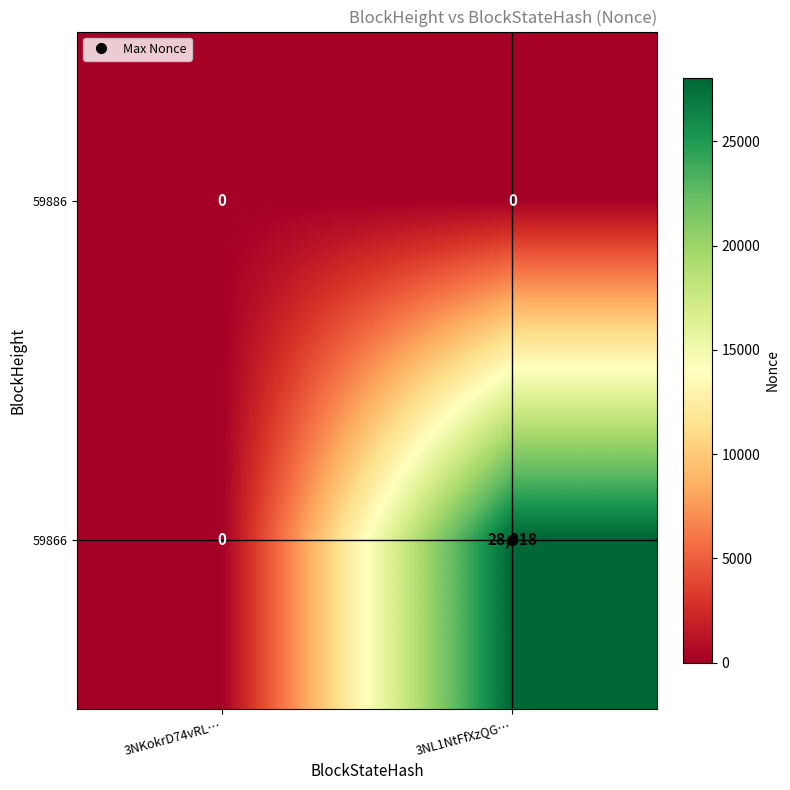

The 59866 series shows 0 at 3NKokrD74vRL…. True or false?

True